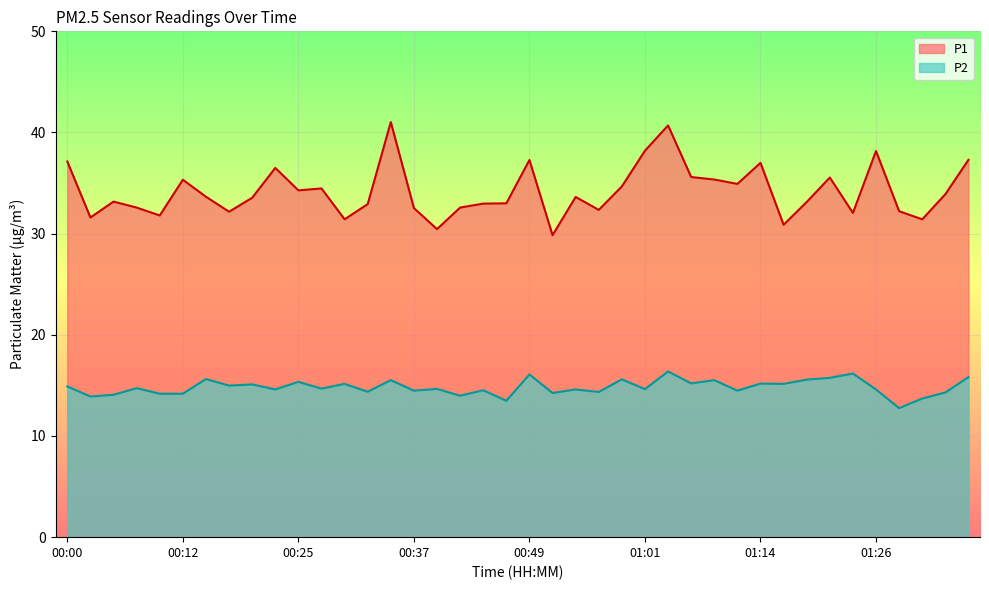

The P1 series shows 11.6 at 00:15. True or false?

False